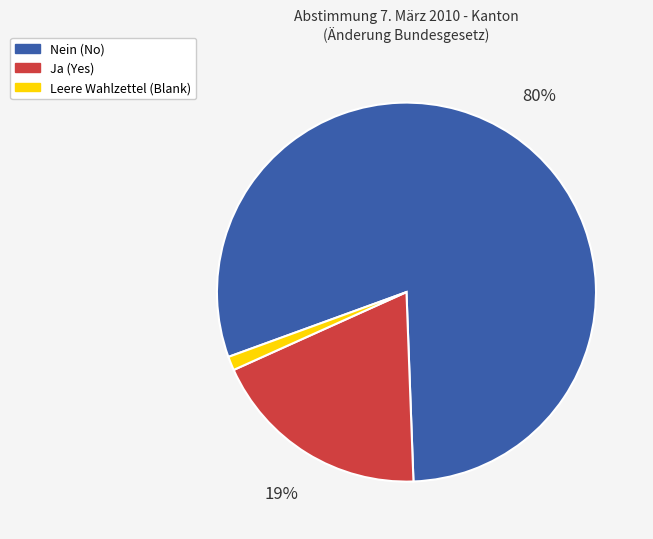

To the nearest percent, what is the average slice percentage?

33%